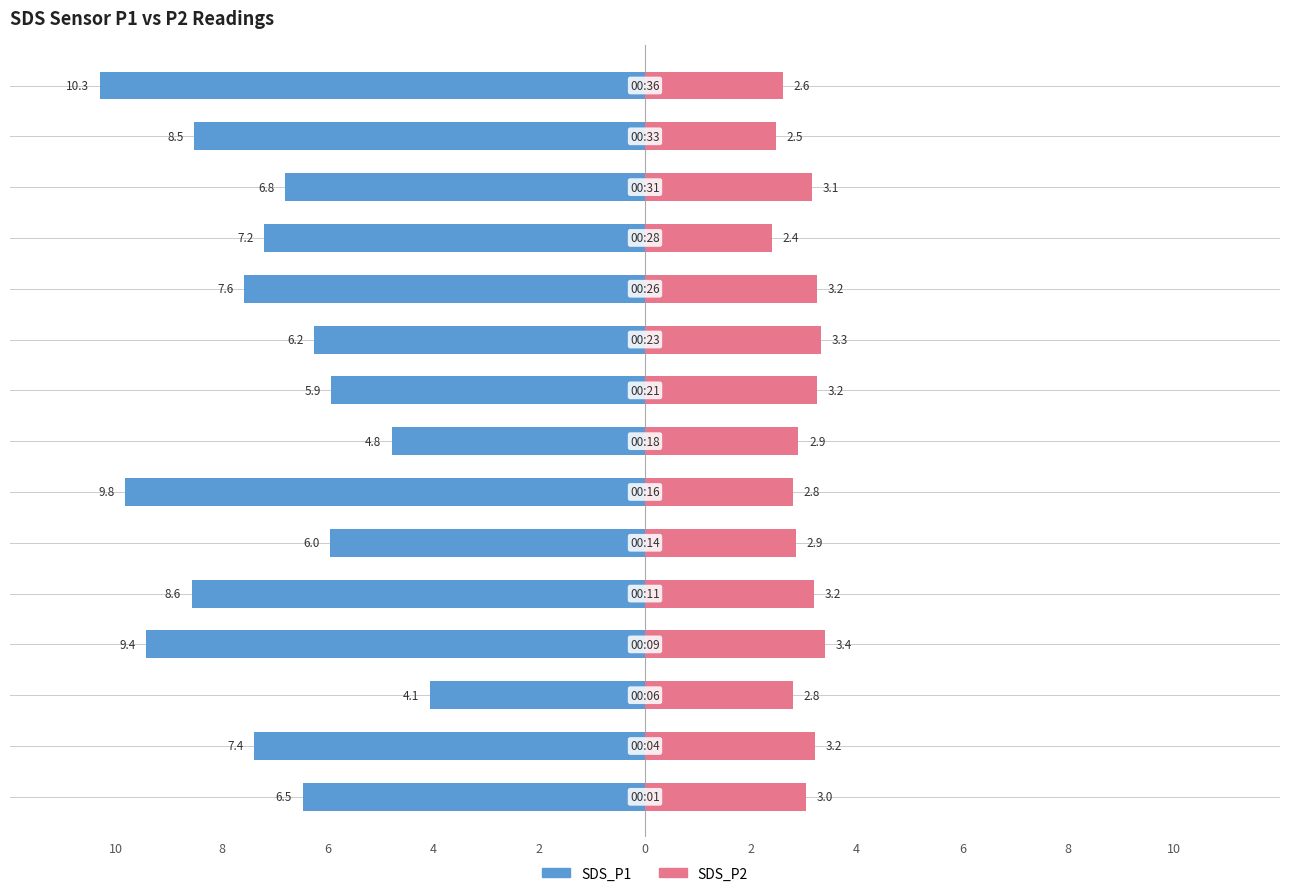

Is it true that SDS_P1 equals -3.5 at 0?

False